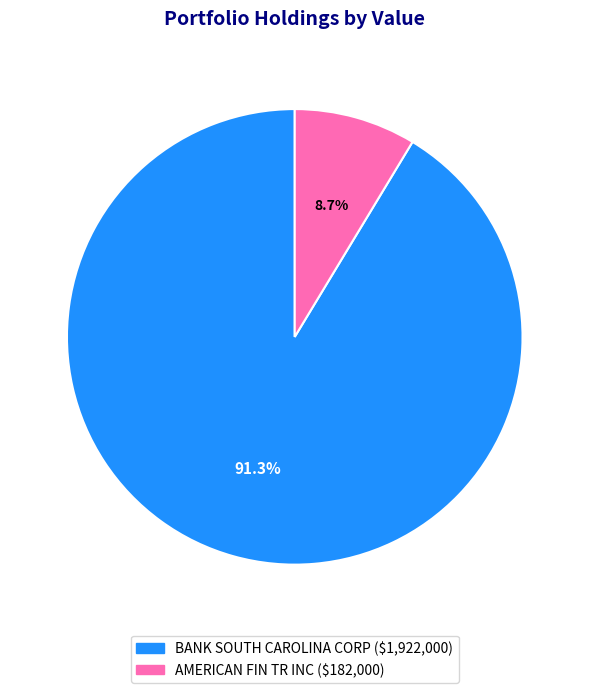

Is BANK SOUTH CAROLINA CORP the majority of the pie?

Yes